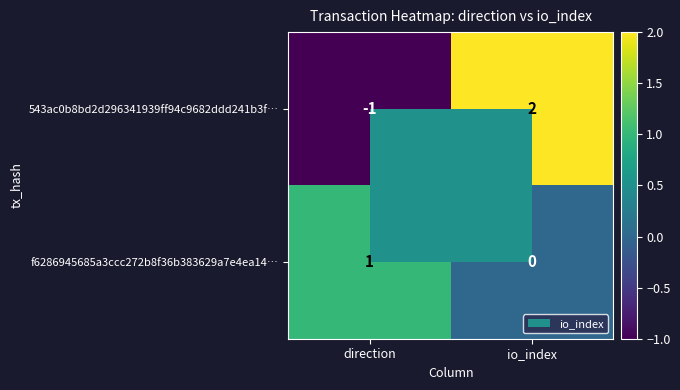

At which label is f6286945685a3ccc272b8f36b383629a7e4ea14… closest to 0?

io_index